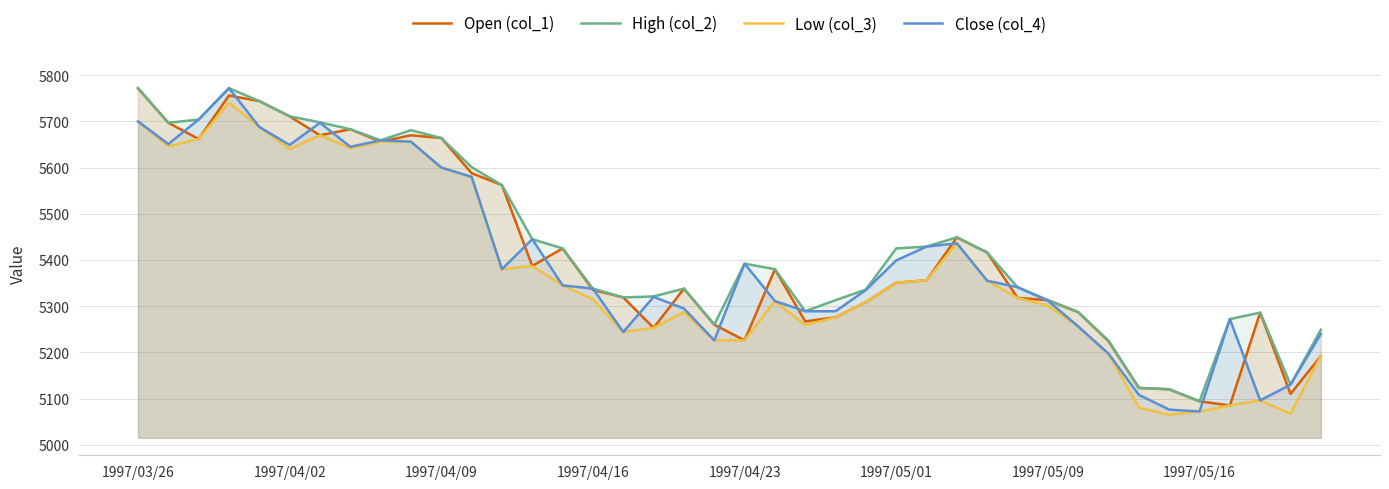

What is the lowest value of the Close (col_4) series?

5072